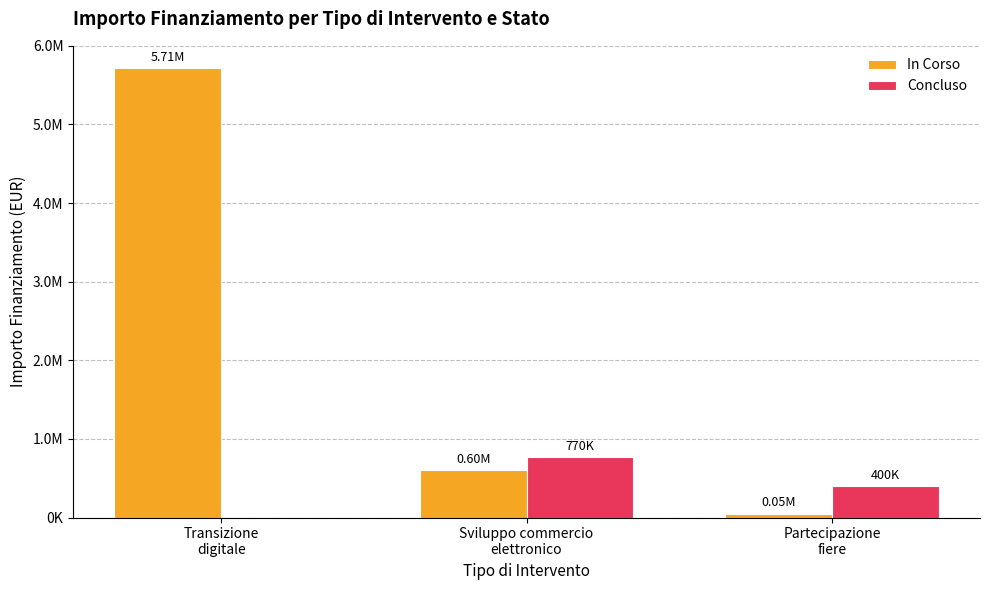

What is the average value of the In Corso series?

2121600